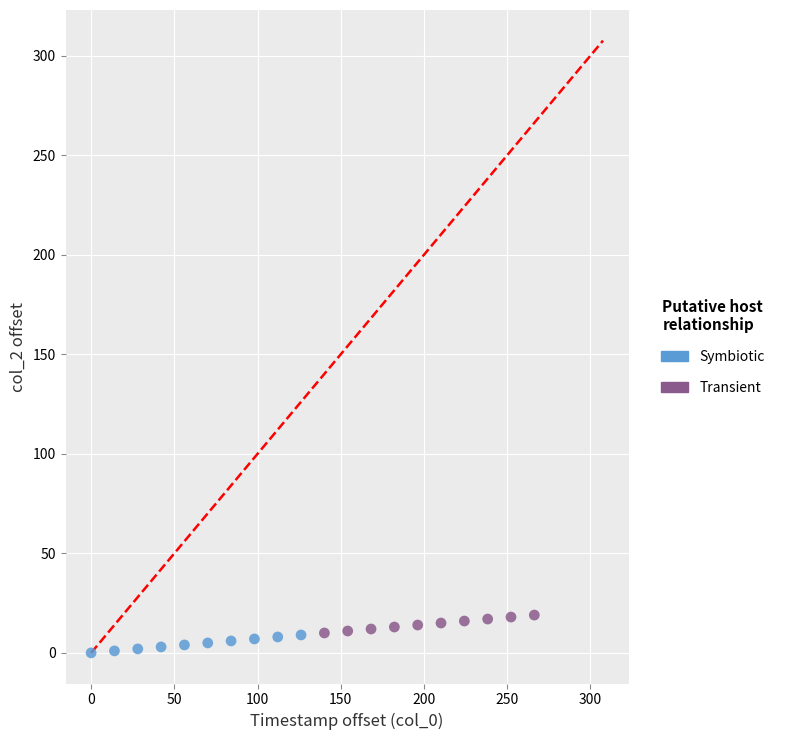

Which series contains the highest Y value?

Transient